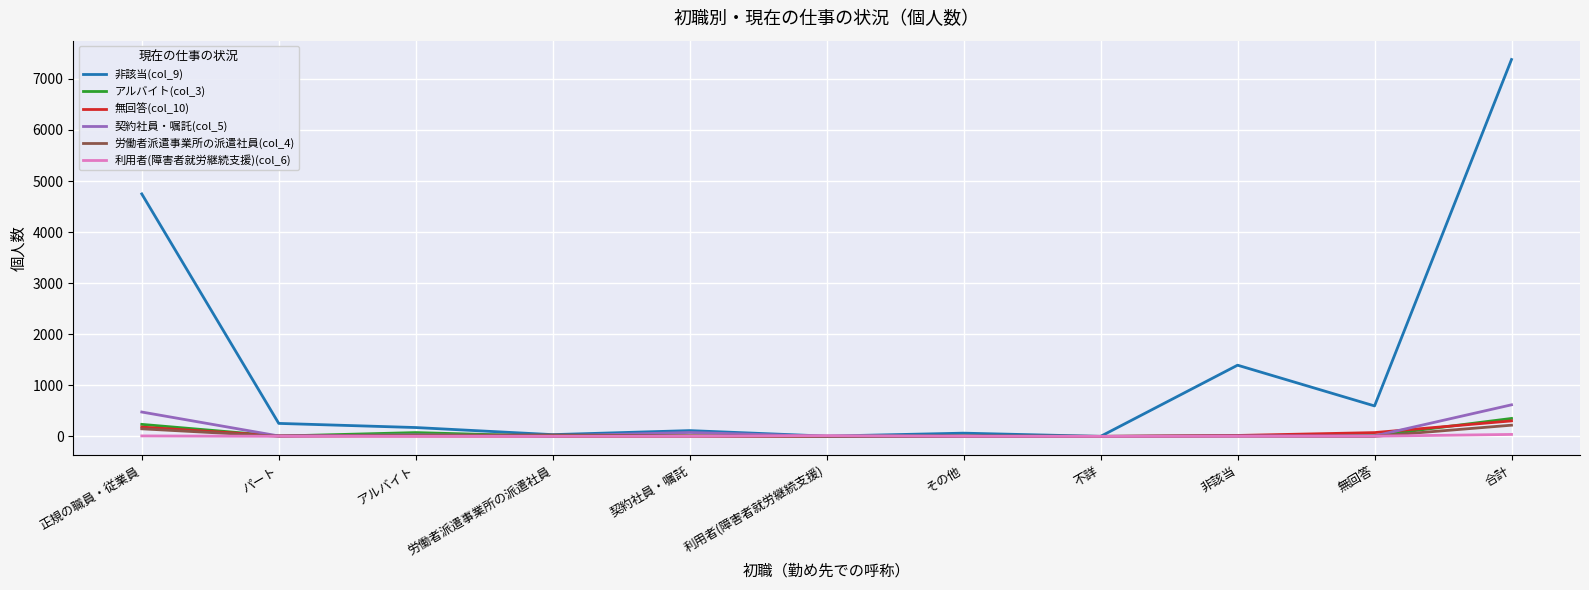

Is the value of 非該当(col_9) at 無回答 greater than the value of 契約社員・嘱託(col_5) at 利用者(障害者就労継続支援)?

Yes